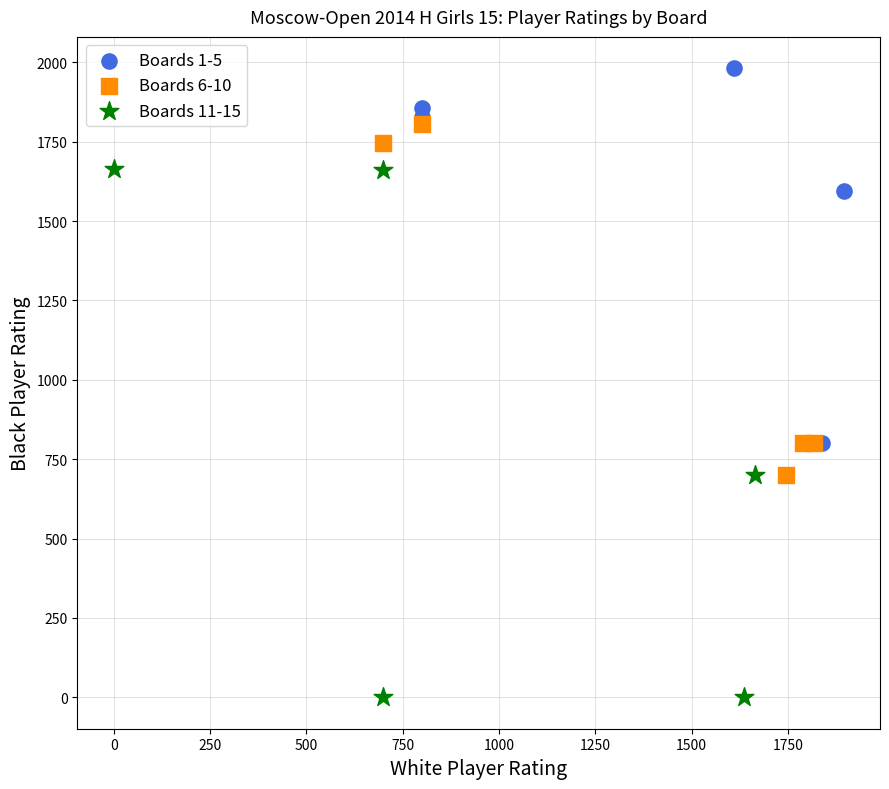

Which series contains the highest Y value?

Boards 1-5